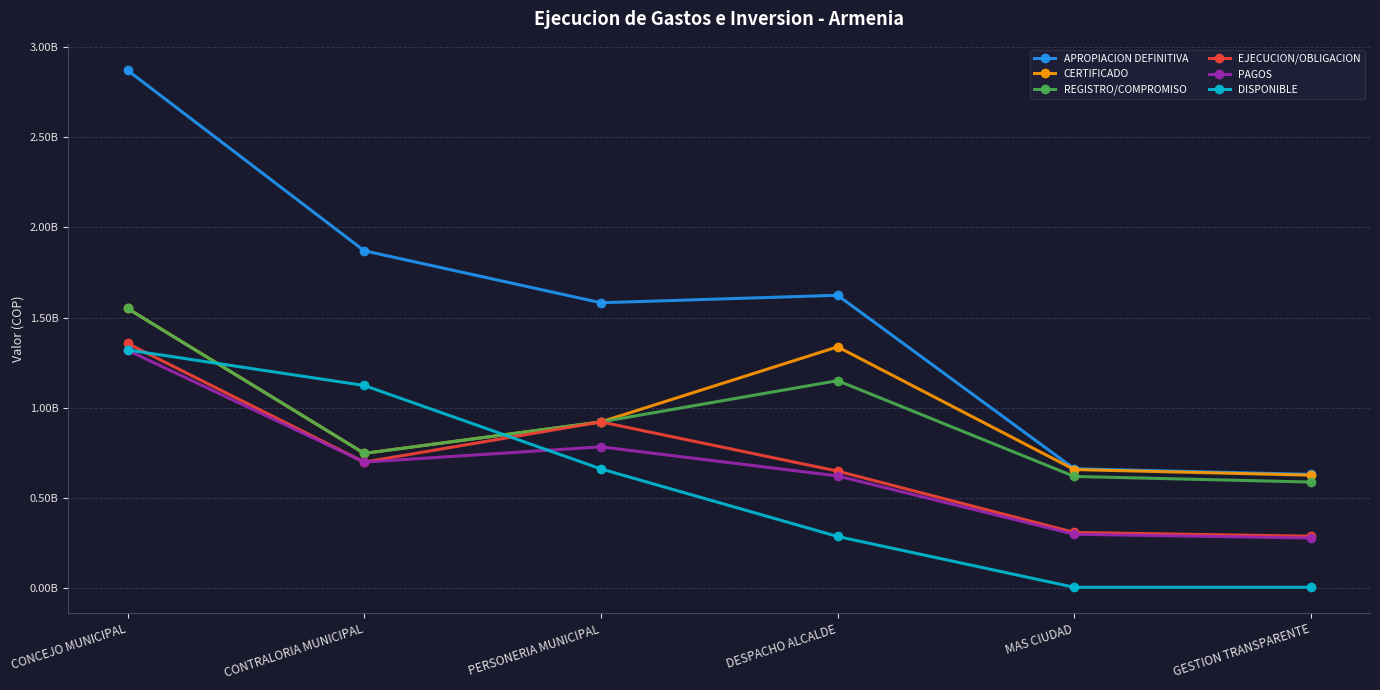

Which series changed the most between CONCEJO MUNICIPAL and CONTRALORIA MUNICIPAL?

APROPIACION DEFINITIVA